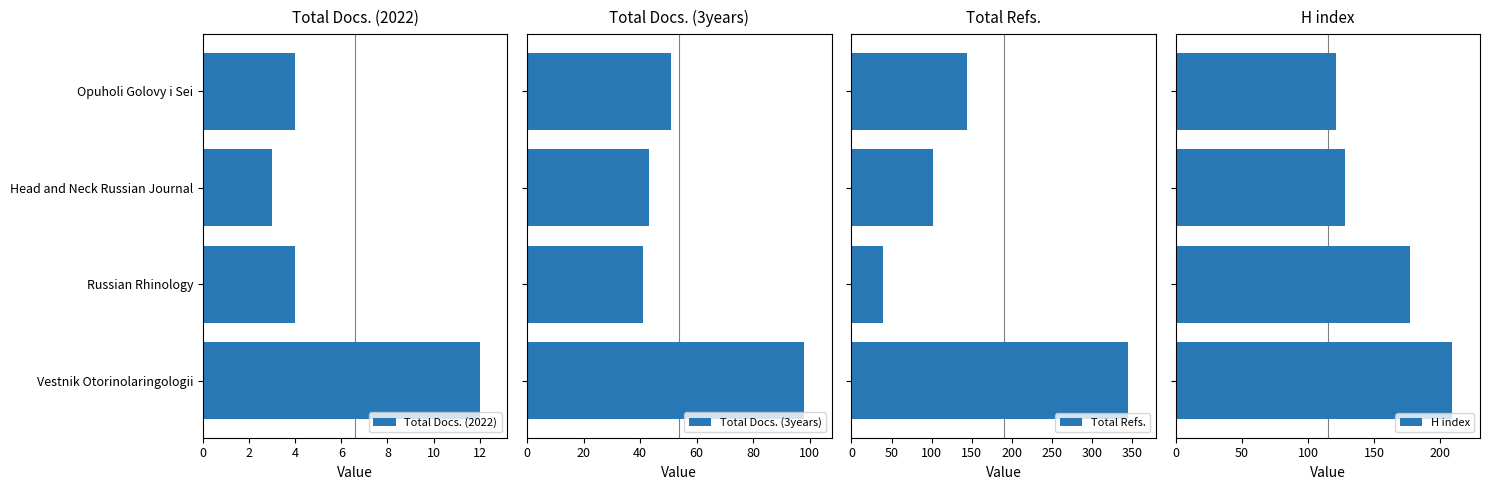

Is it true that Total Docs. (2022) equals 6 at Russian Rhinology?

False